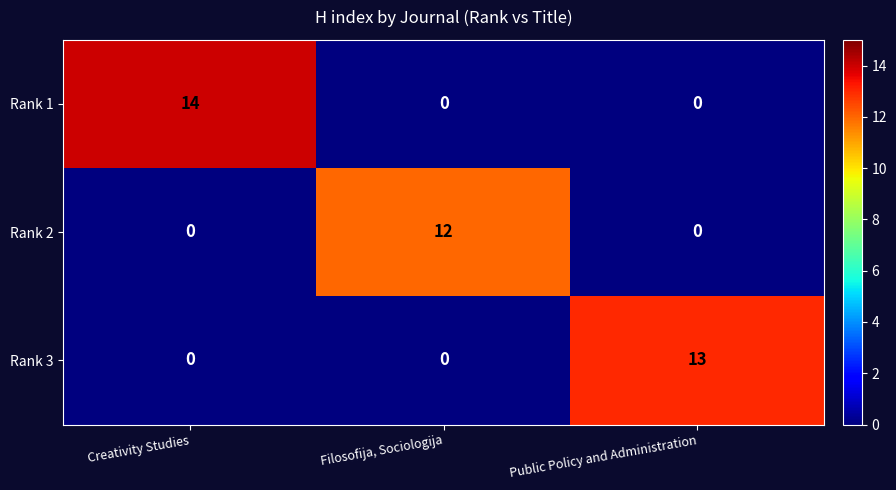

How many categories are shown in the chart?

3